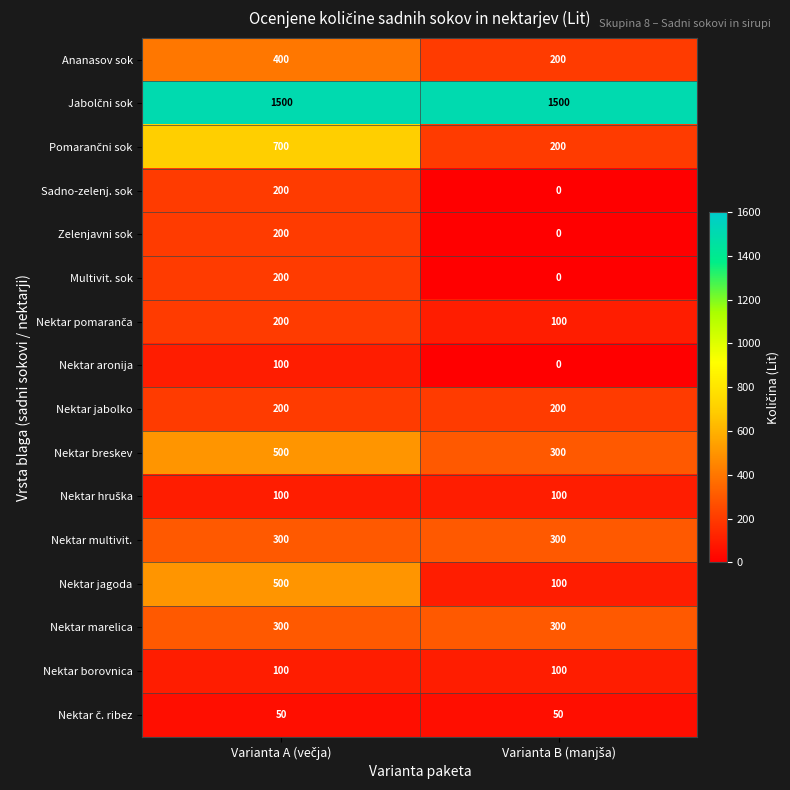

What is the average value of the Sadno-zelenj. sok series?

100